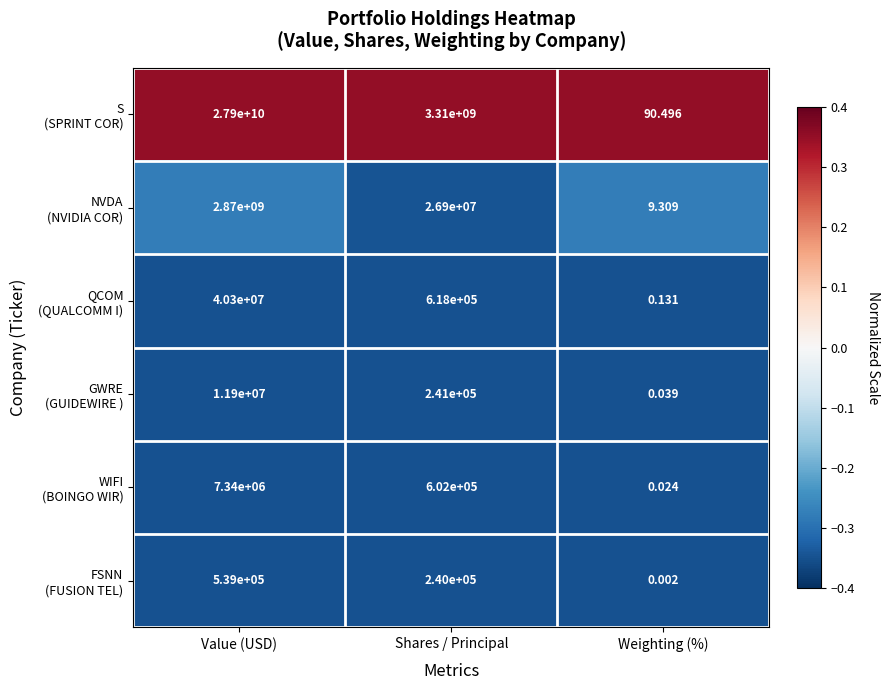

Which category has the highest value across all series?

Value (USD)